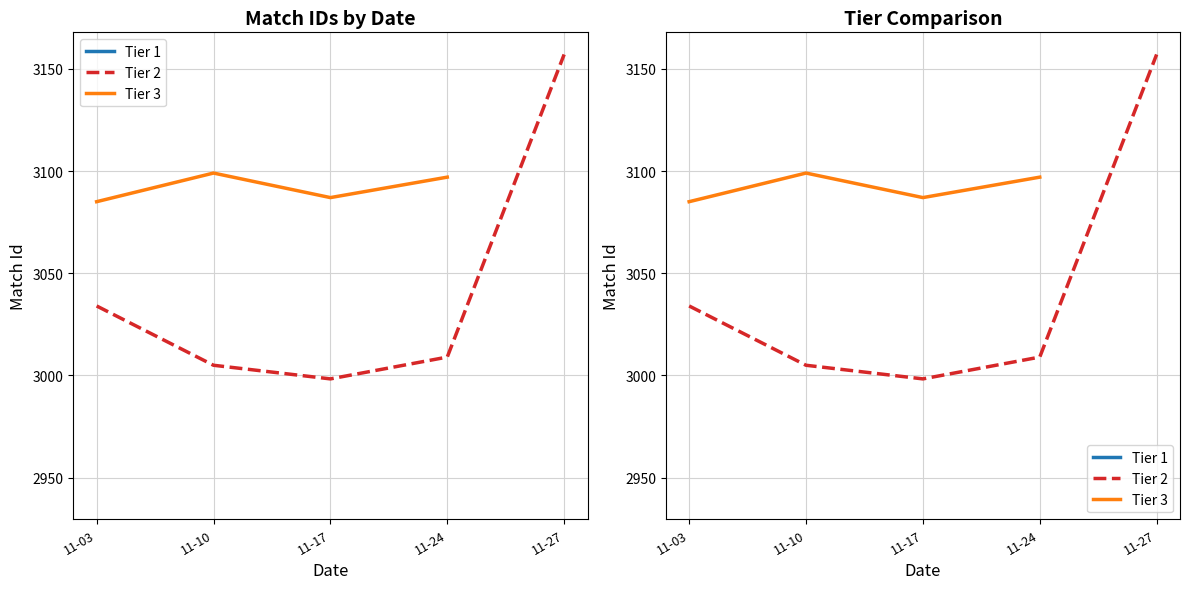

Where is Tier 3 nearest to the value 3092?

11-17